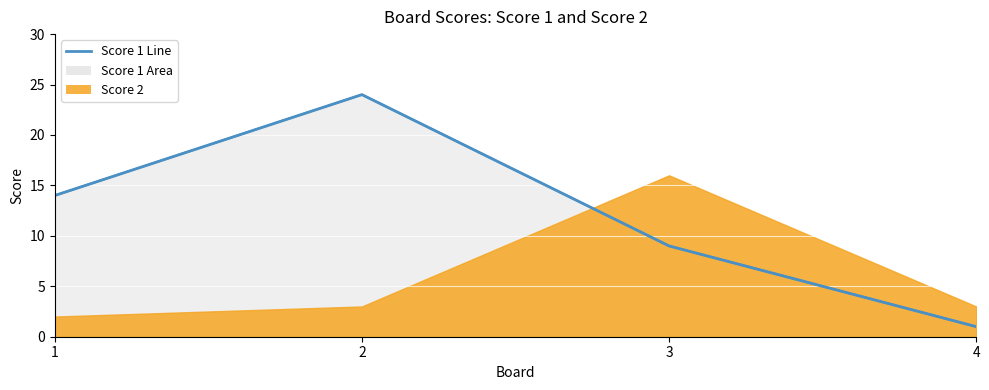

Which has a higher value, 1 or 2?

2